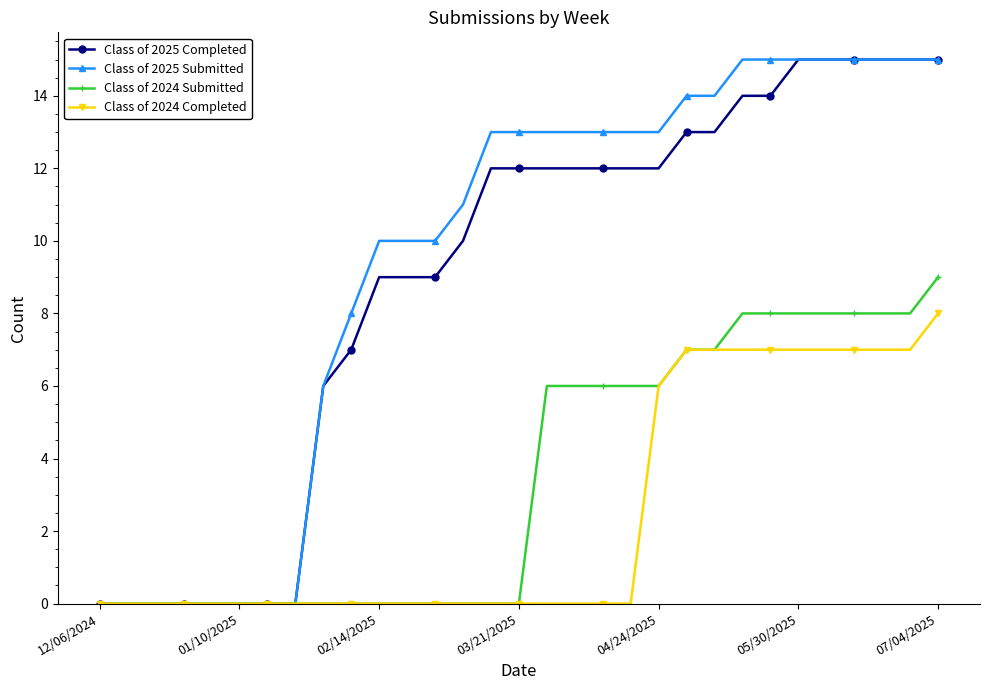

What is the average value of the Class of 2025 Submitted series?

9